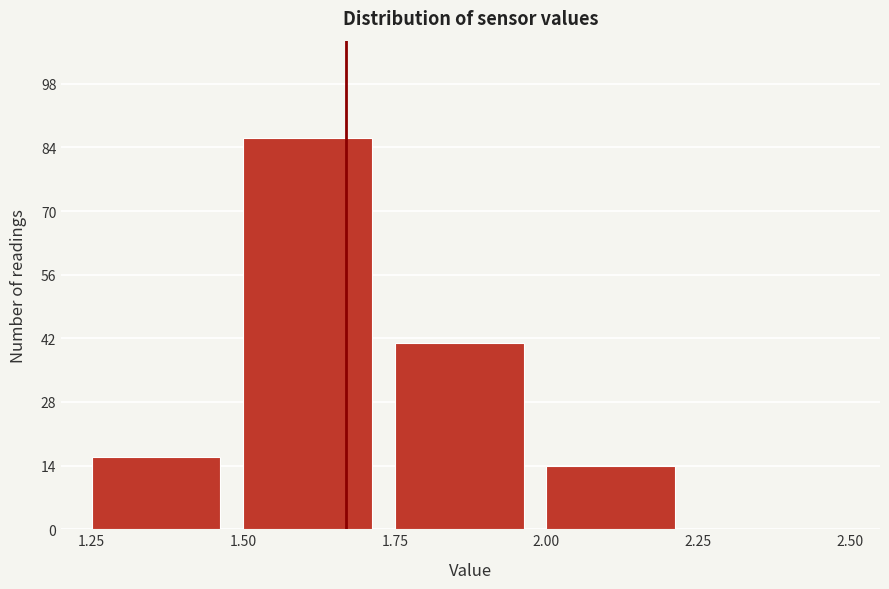

How tall is the bar that spans 1.50 to 1.75 on the x-axis? The values are not printed on the chart, so give them approximately, as read against the axis.

86